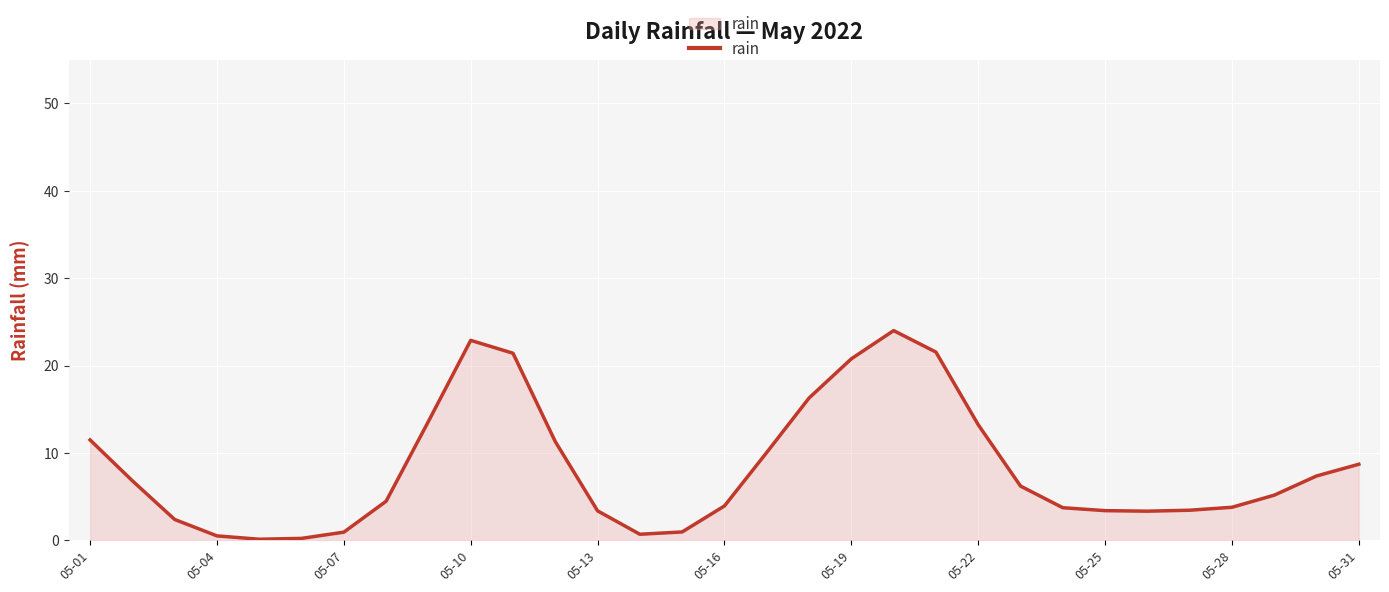

What is the maximum value shown in the chart?

24.0